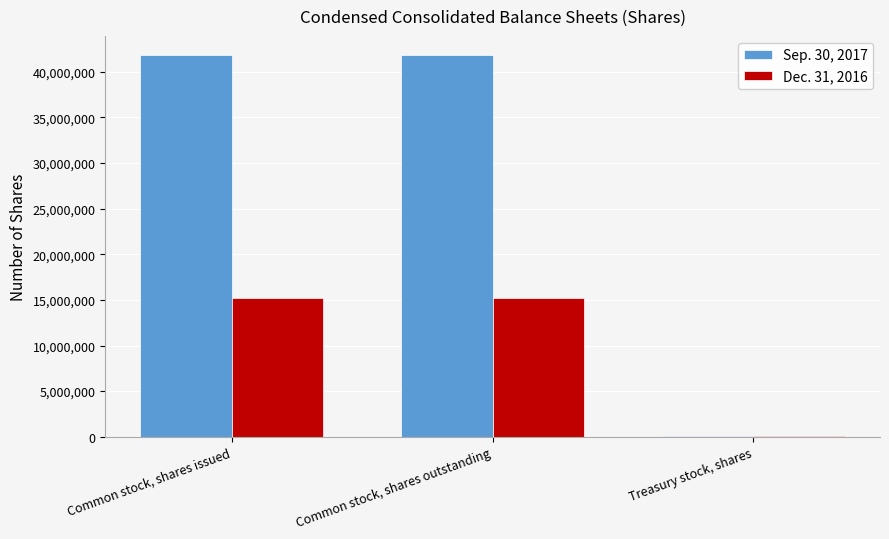

Are the bars grouped side by side (vs. stacked)?

Yes